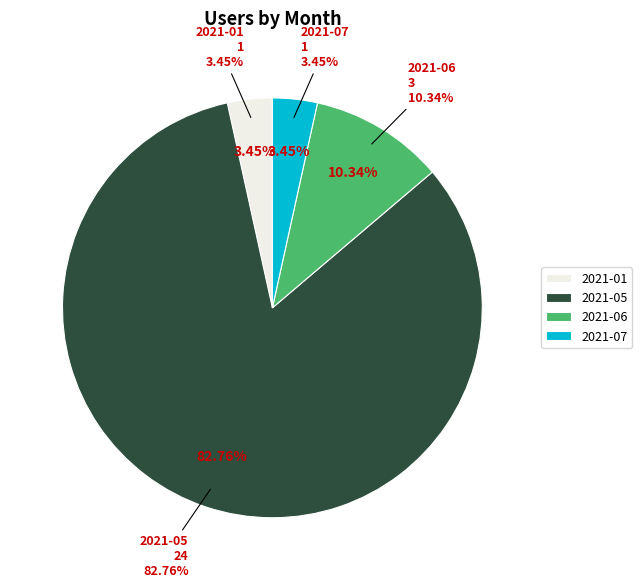

True or false: 2021-01 accounts for 9% of the total.

False